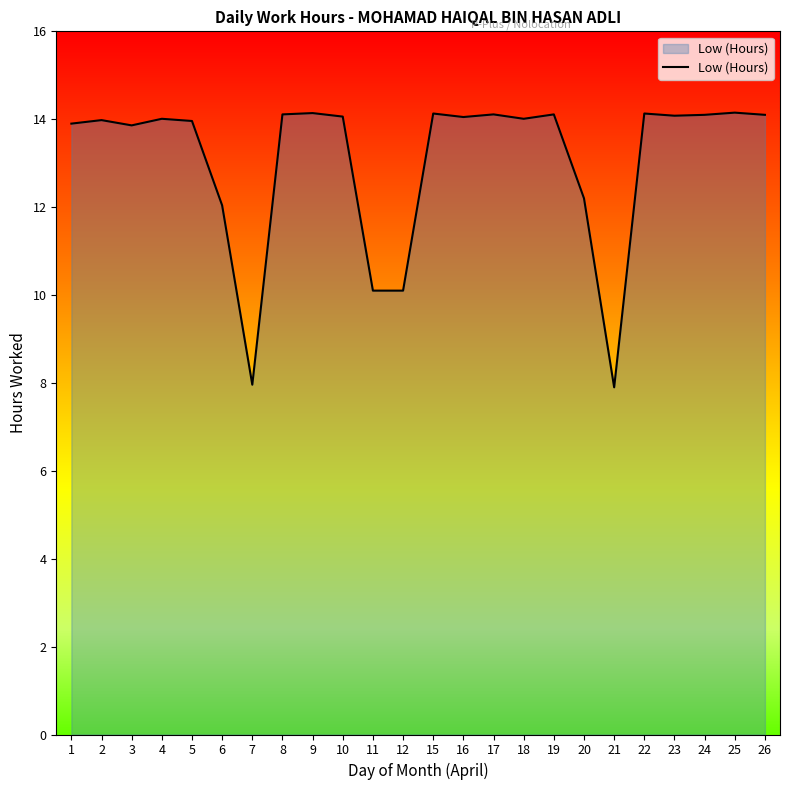

Does the chart display data point markers on the line(s)?

No